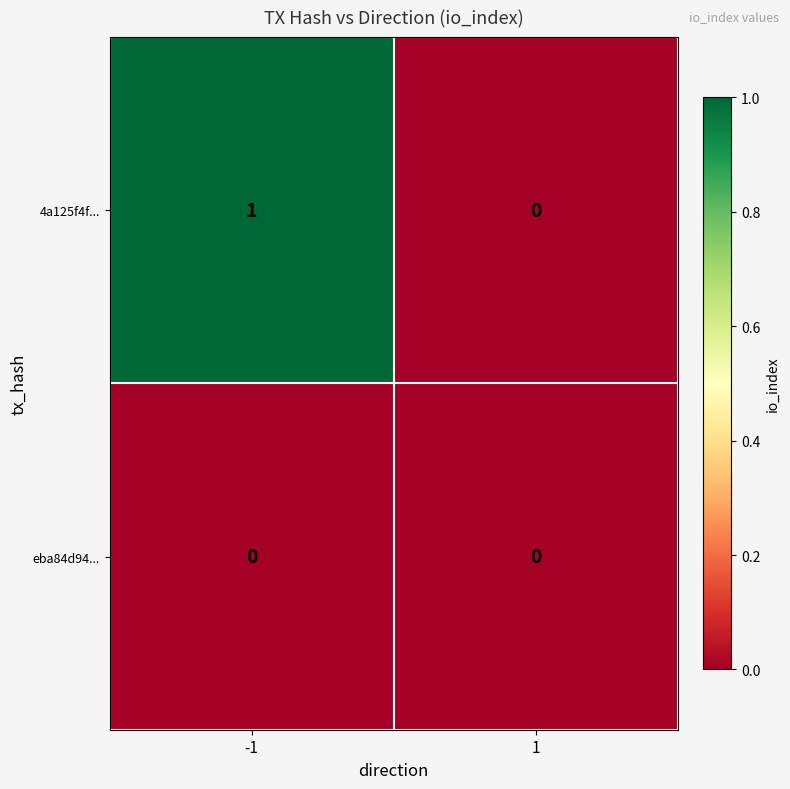

Rank the series at -1 from highest to lowest value.

4a125f4f..., eba84d94...